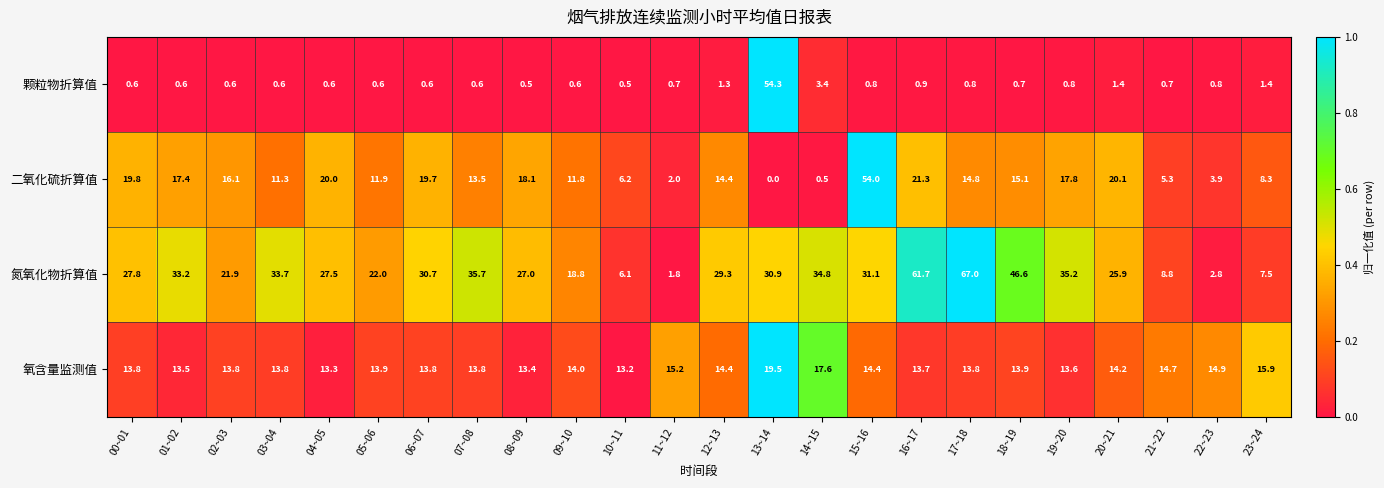

What is the spread (max minus min) of values at 22~23?

14.1